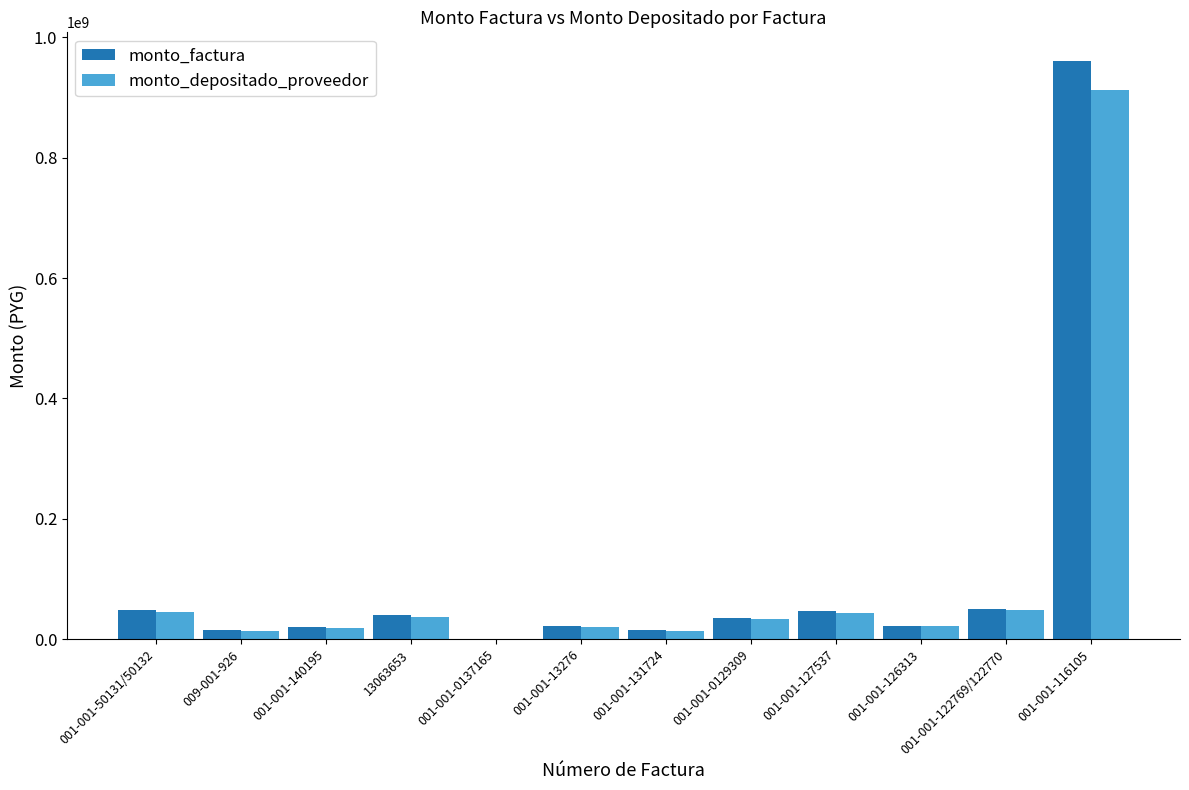

Is the value of monto_factura at 001-001-50131/50132 greater than the value of monto_depositado_proveedor at 001-001-116105?

No